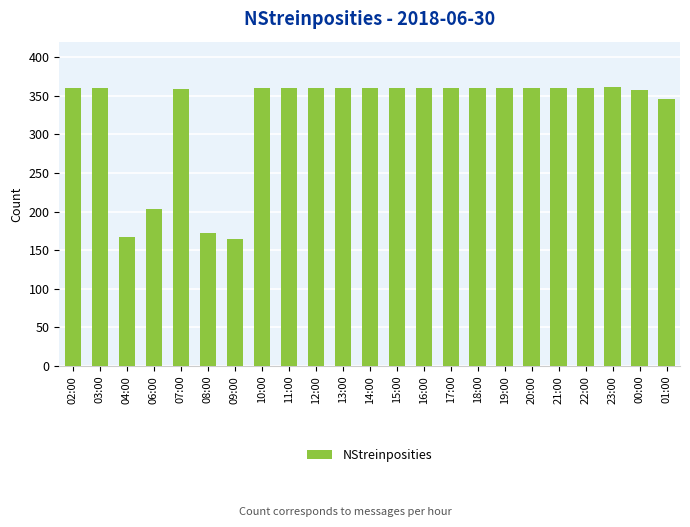

What is the approximate value at 02:00?

360